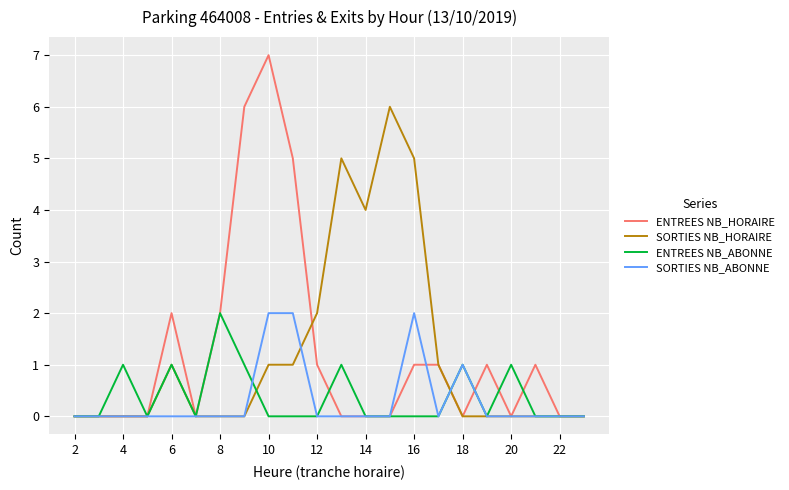

Which series has the widest spread of values?

ENTREES NB_HORAIRE